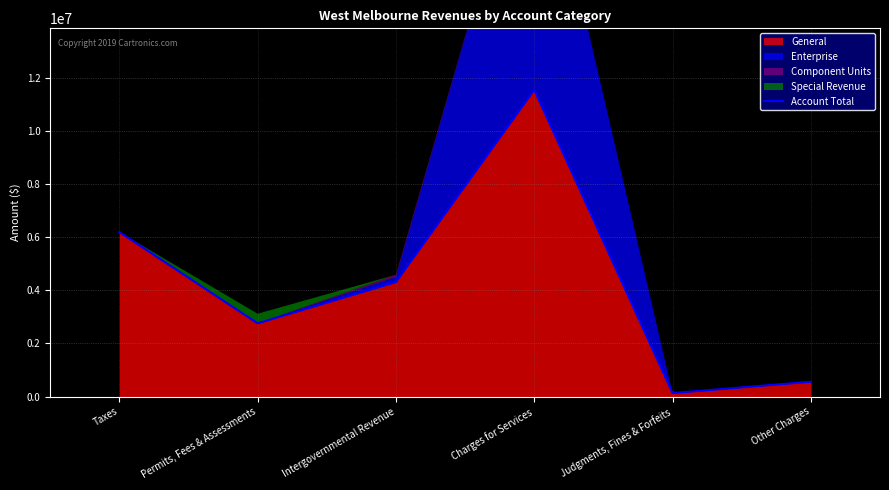

What is the ratio of the value at Other Charges to the value at Permits, Fees & Assessments?

0.2